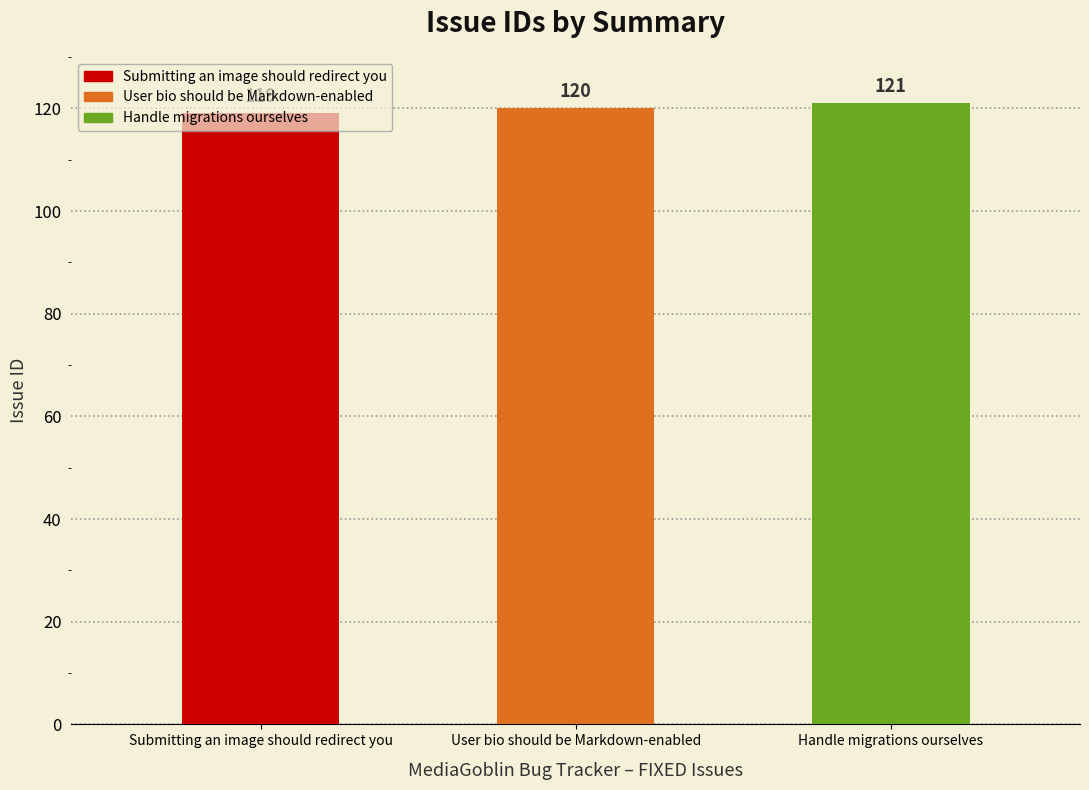

Does the chart contain stacked bars?

No